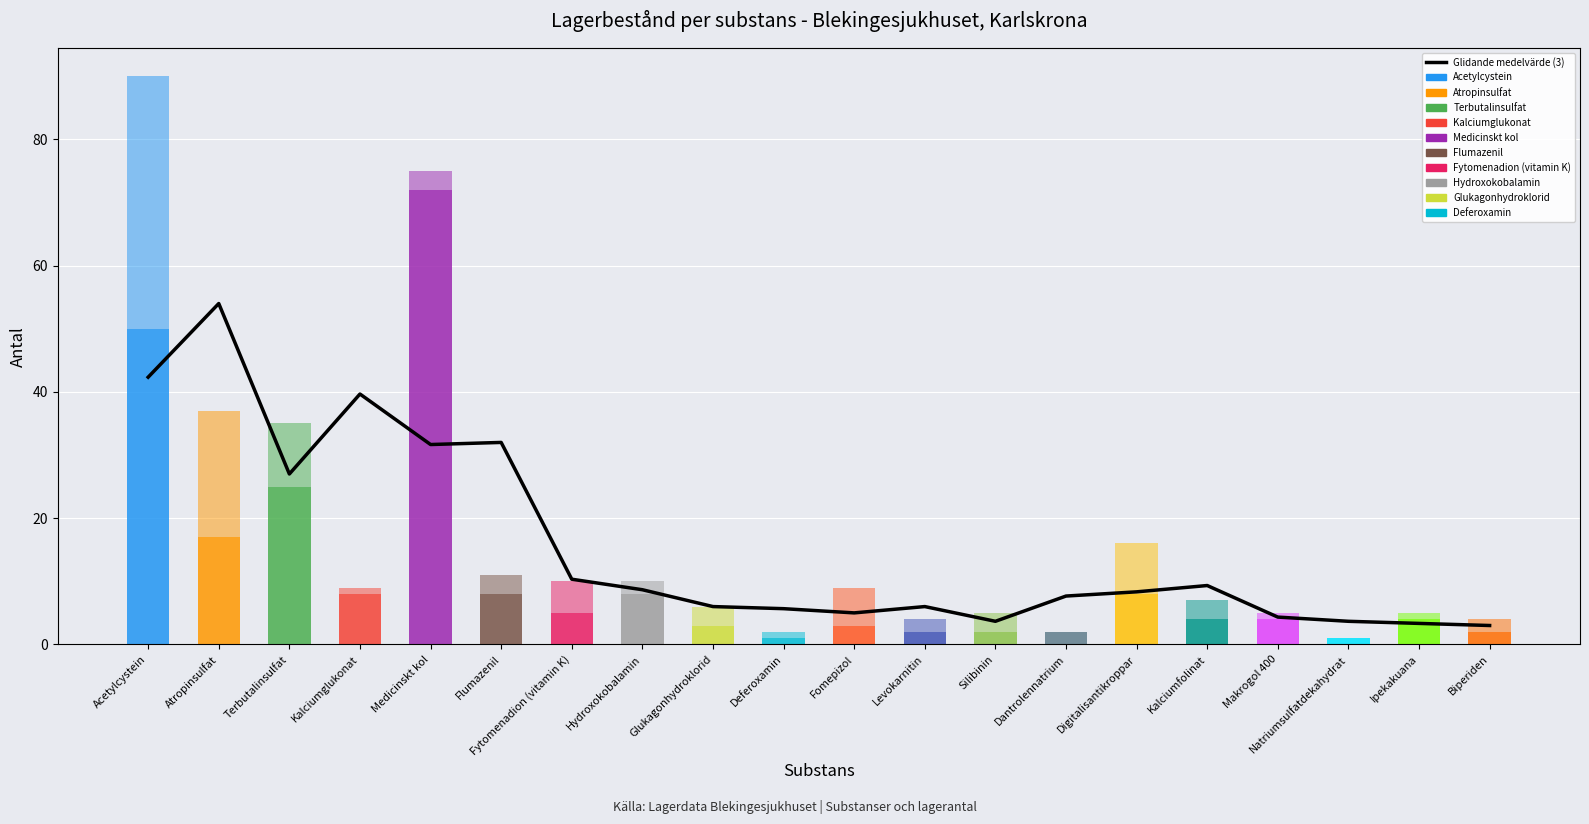

Reading left to right, extract all data points from this chart.

42.3	54.0	27.0	39.7	31.7	32.0	10.3	8.7	6.0	5.7	5.0	6.0	3.7	7.7	8.3	9.3	4.3	3.7	3.3	3.0